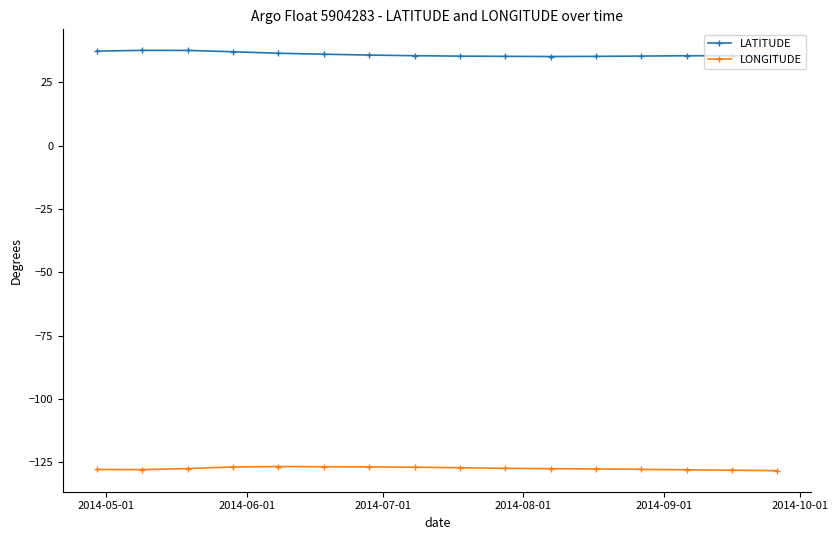

What is the difference between the maximum and minimum values in the LATITUDE series?

2.4